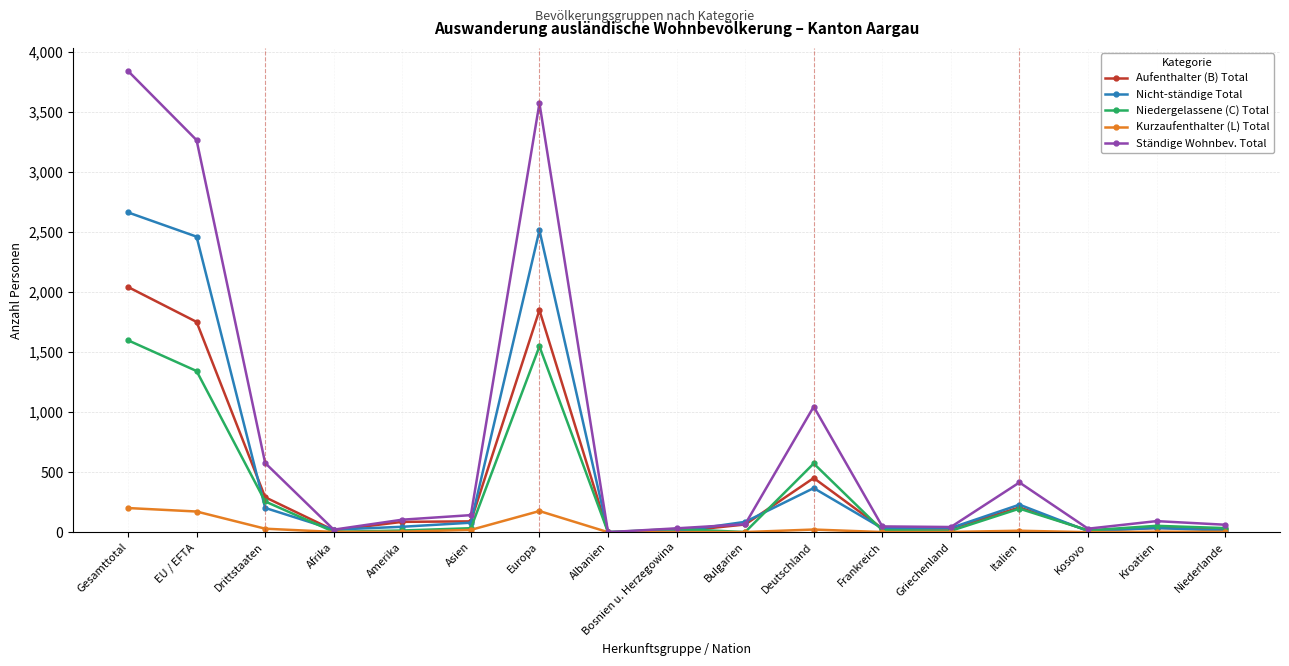

Which label corresponds to the largest value in the chart?

Gesamttotal